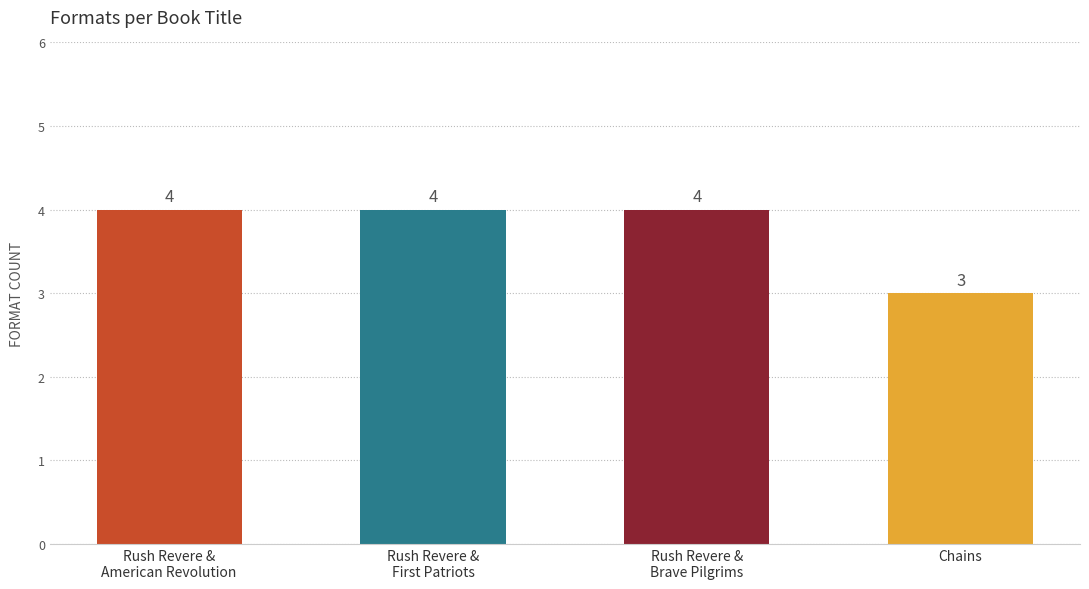

Count the values in the range 4 to 5.

3